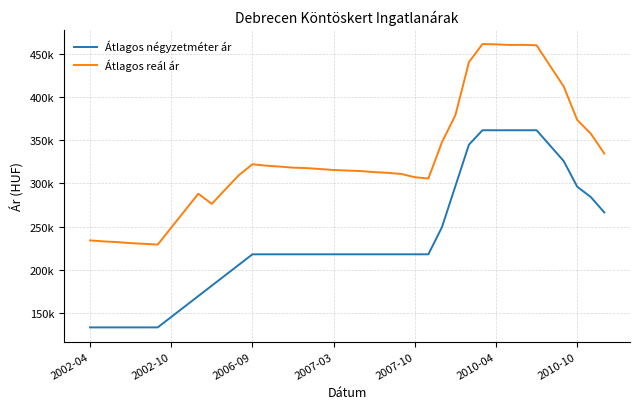

Does the chart have visible grid lines?

Yes